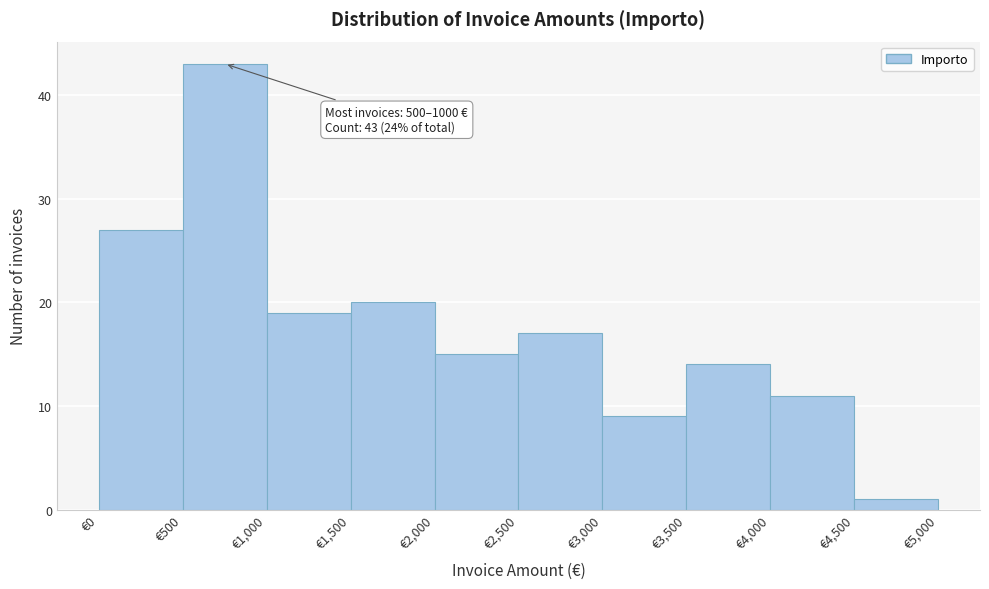

Over which range of the x-axis is the bar tallest?

500 to 1000